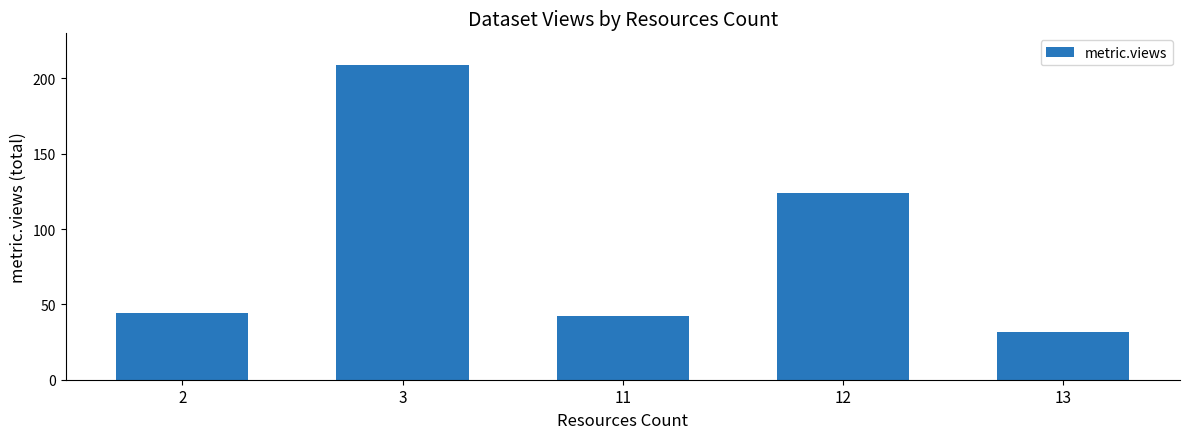

How many bars are there in total?

5